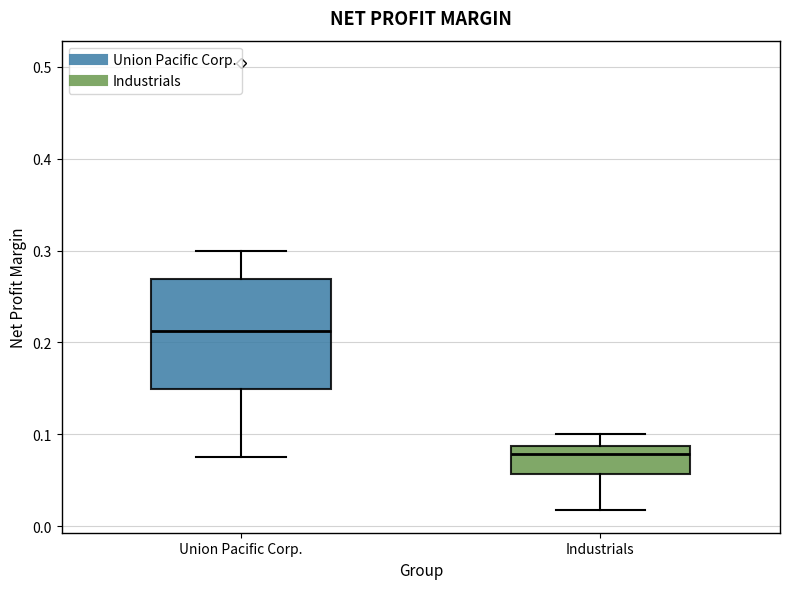

Reading left to right, read every box against the y-axis: the position of its median line, the range the box covers, and the ends of its whiskers. The values are not printed on the chart, so give them approximately, as read against the axis.

Union Pacific Corp.: median 0.21, box 0.15 to 0.27, whiskers 0.08 to 0.30
Industrials: median 0.08, box 0.06 to 0.09, whiskers 0.02 to 0.10